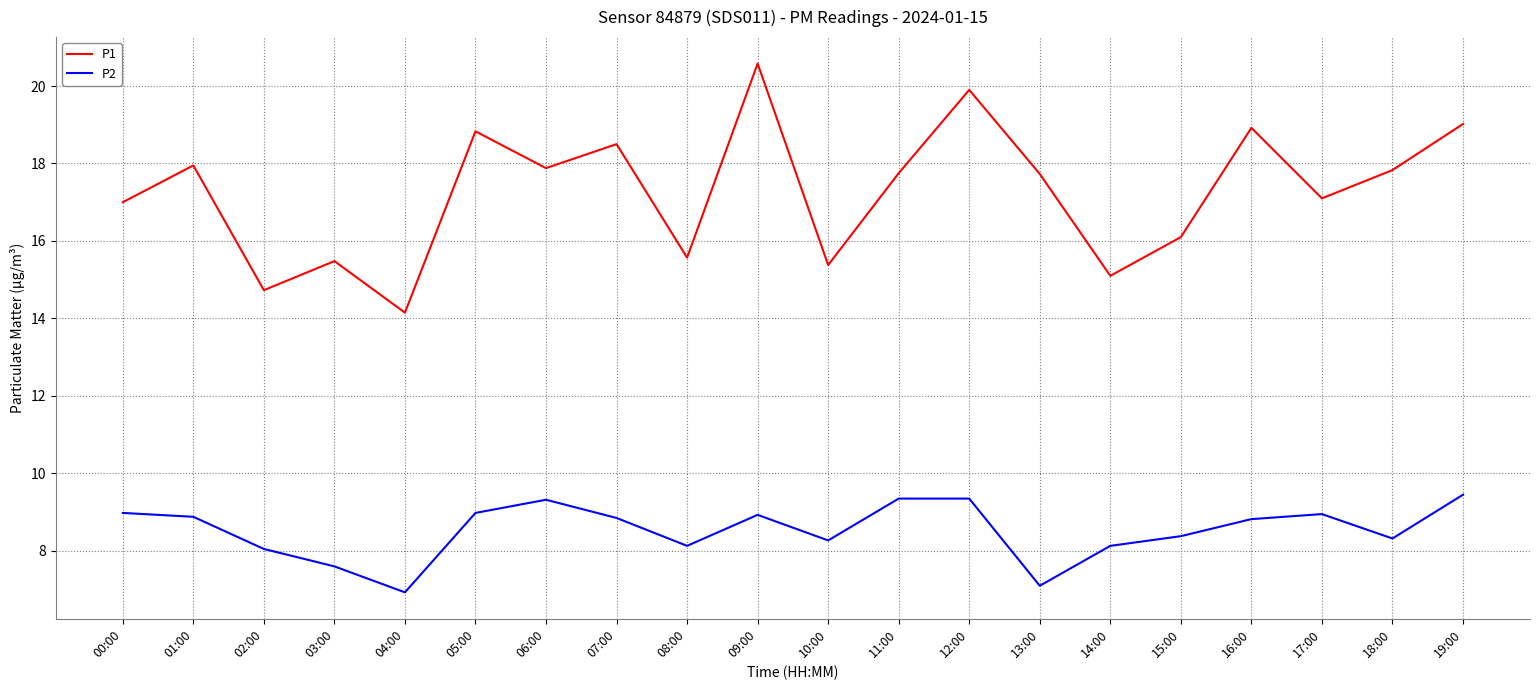

True or false: P2 and P1 intersect in this chart.

False